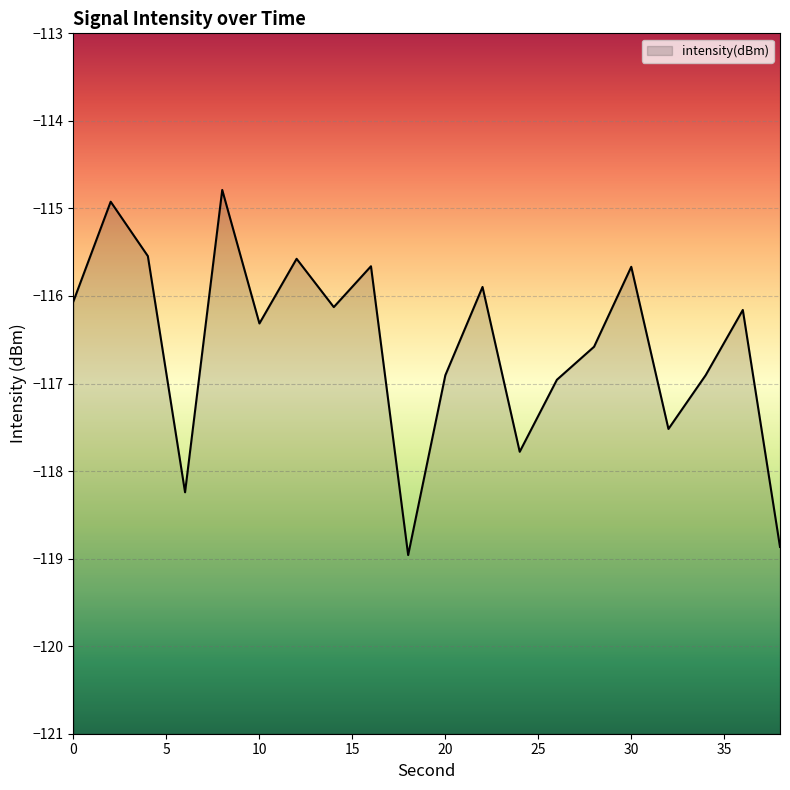

True or false: the data shows -75.8 at 12.

False